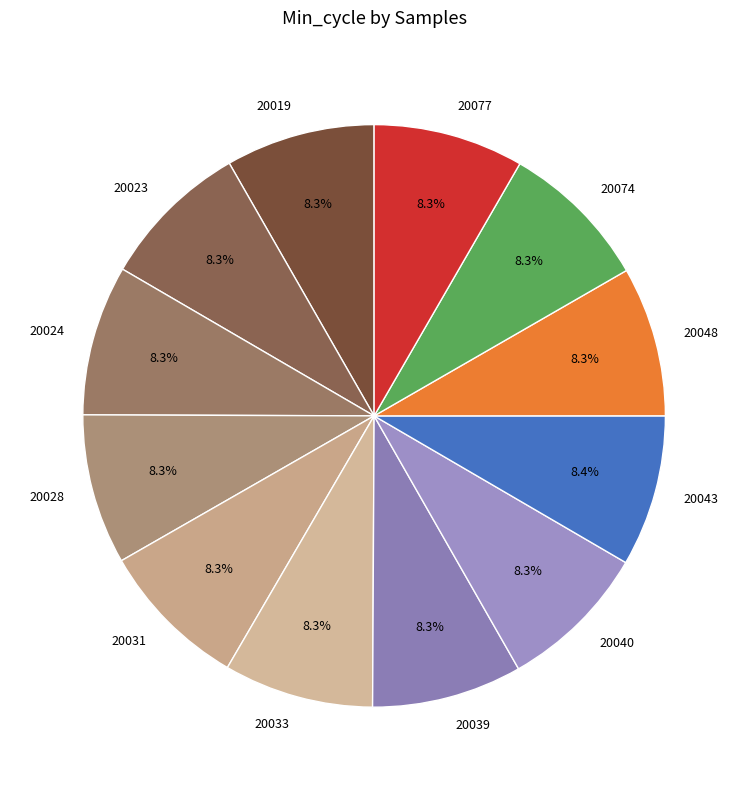

Approximately how many times larger is the value at 20033 compared to 20048?

1.0